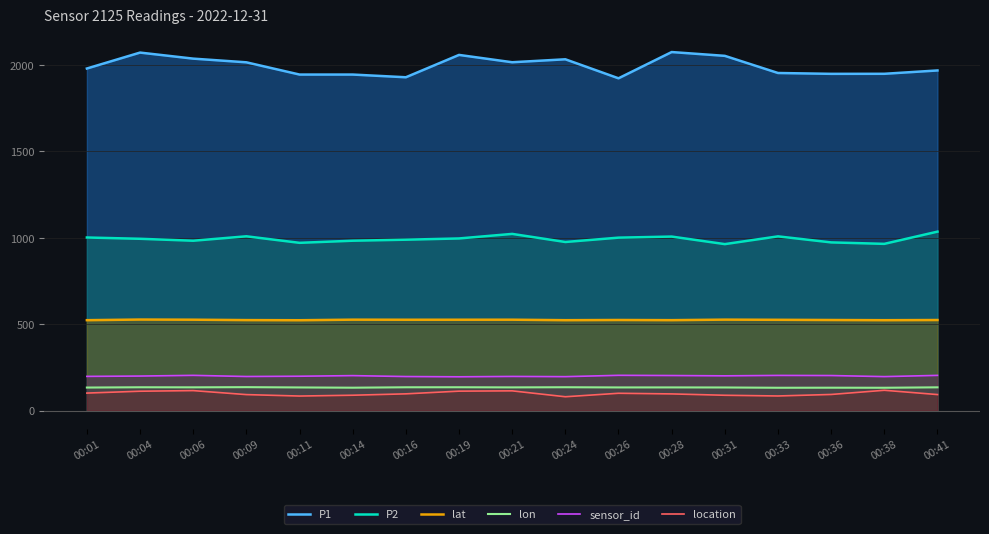

Reading left to right, list all the values displayed in this chart.

P1: 1979.8	2072.0	2037.0	2015.7	1944.9	1944.9	1929.2	2058.5	2016.1	2033.2	1923.2	2075.1	2053.1	1953.9	1949.0	1949.2	1968.6
P2: 1001.9	994.5	983.2	1008.8	971.1	983.3	989.2	996.4	1022.7	975.9	1001.0	1007.3	963.6	1008.5	973.5	965.1	1035.8
lat: 523.4	527.1	526.2	523.9	523.1	526.4	525.9	526.0	526.2	523.4	524.6	523.6	526.6	525.6	524.4	523.4	524.4
lon: 133.5	135.2	134.8	135.8	134.1	132.7	135.1	135.3	134.5	135.3	134.2	134.3	134.0	132.3	132.7	132.4	134.8
sensor_id: 198.1	200.1	204.1	197.5	199.1	202.6	197.3	195.8	197.9	196.6	204.3	203.1	201.3	203.7	203.0	196.9	203.9
location: 101.6	112.3	115.8	92.7	84.4	89.1	97.1	112.7	114.4	80.3	100.4	96.7	88.9	84.8	93.5	117.7	92.9